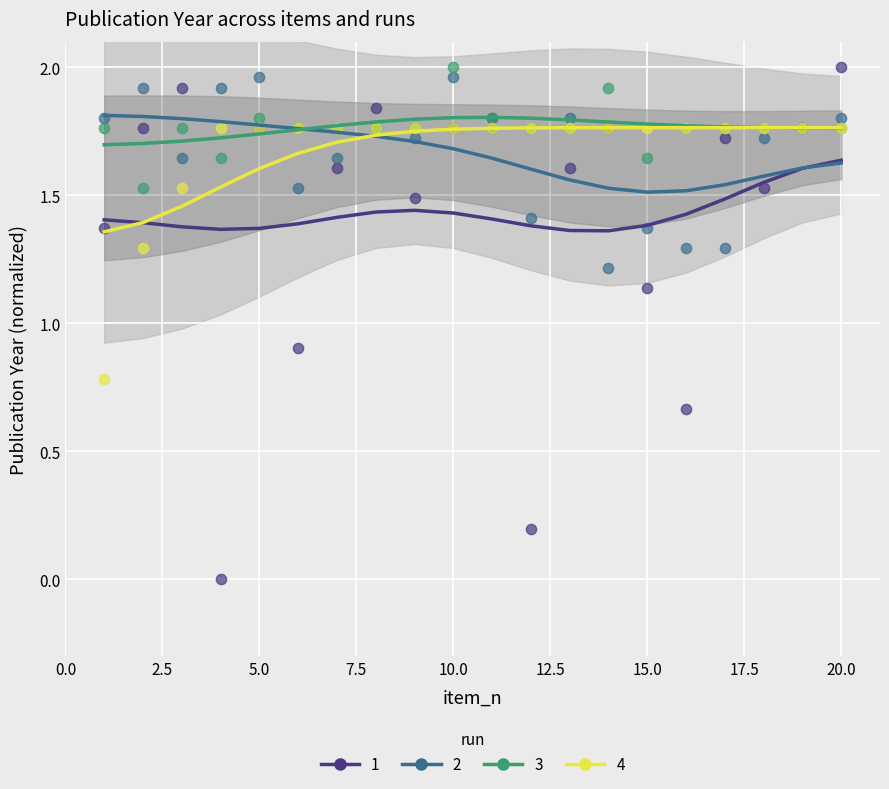

Which series contains the highest Y value?

1